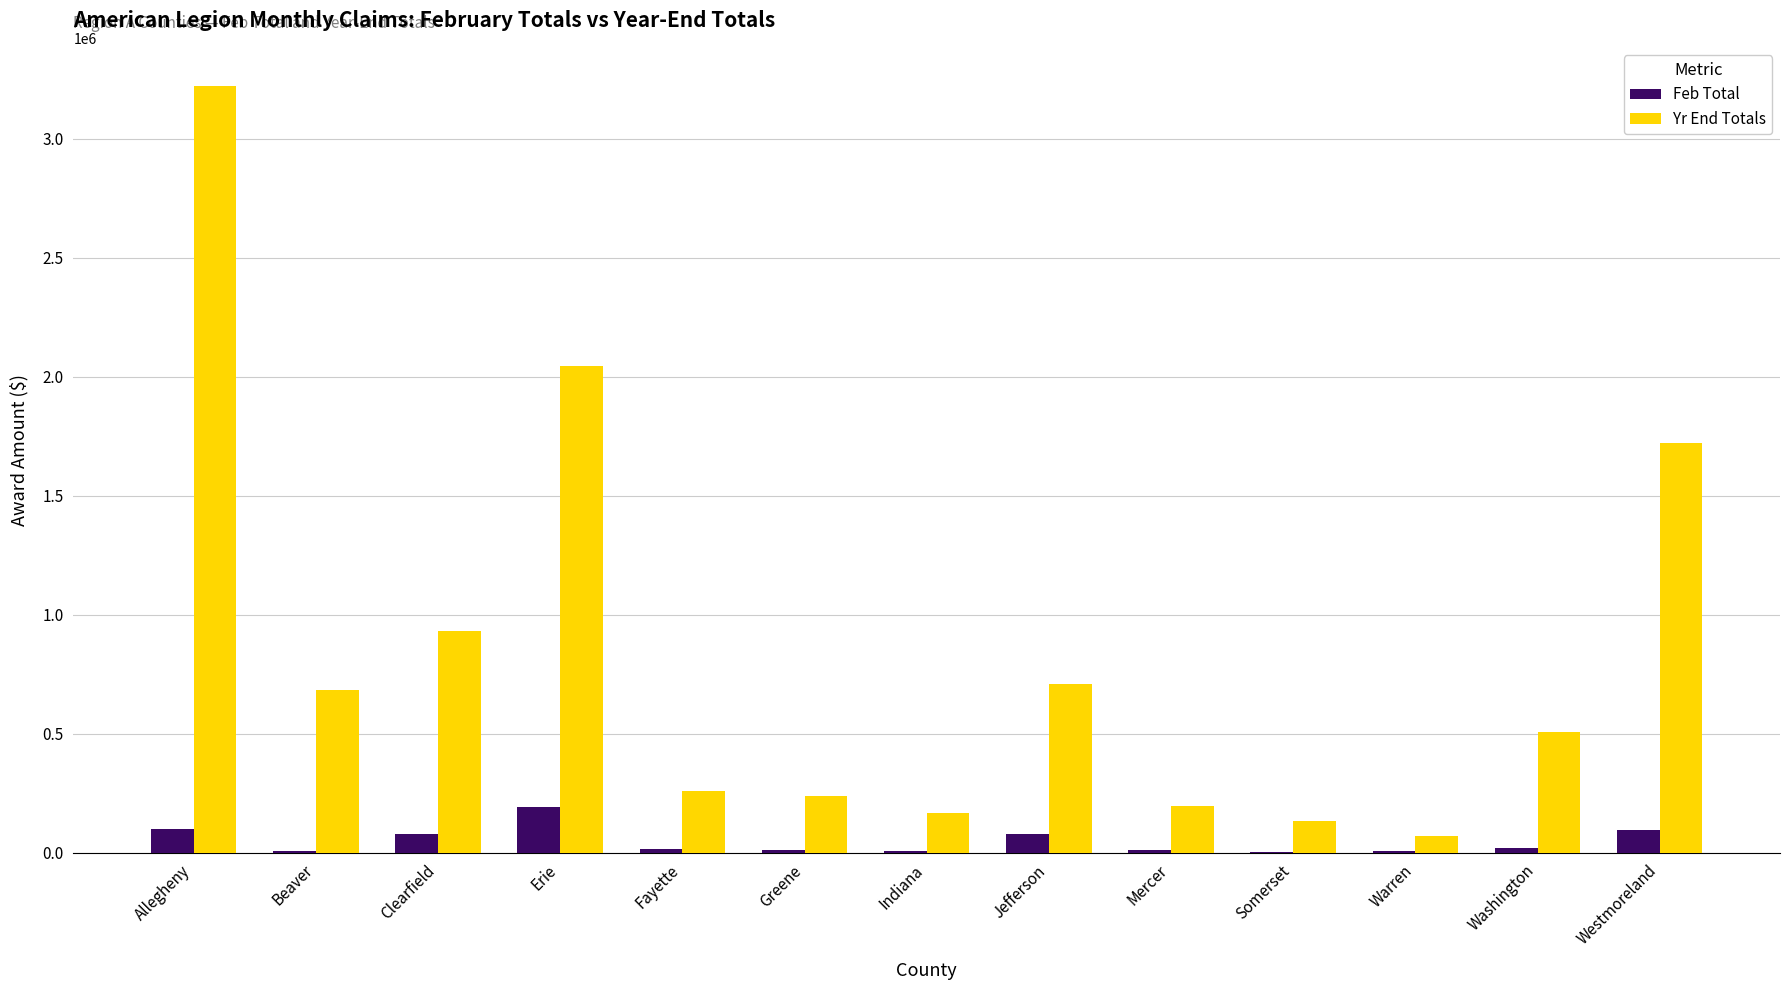

What value does the Feb Total series have at Beaver?

7744.2